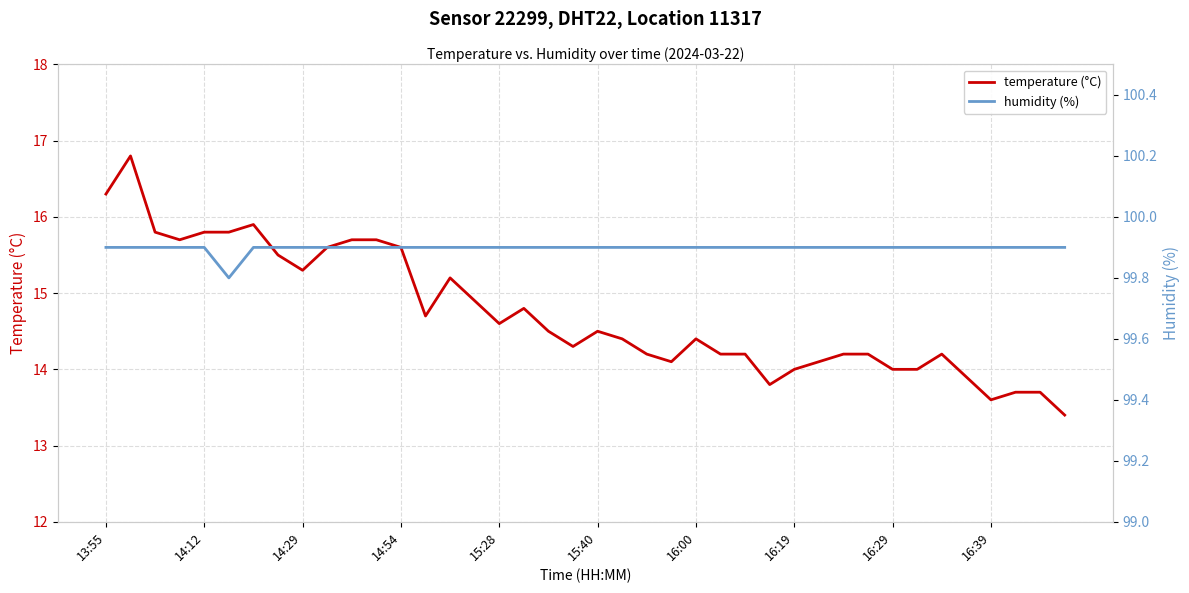

What is the maximum value for temperature (°C)?

16.8